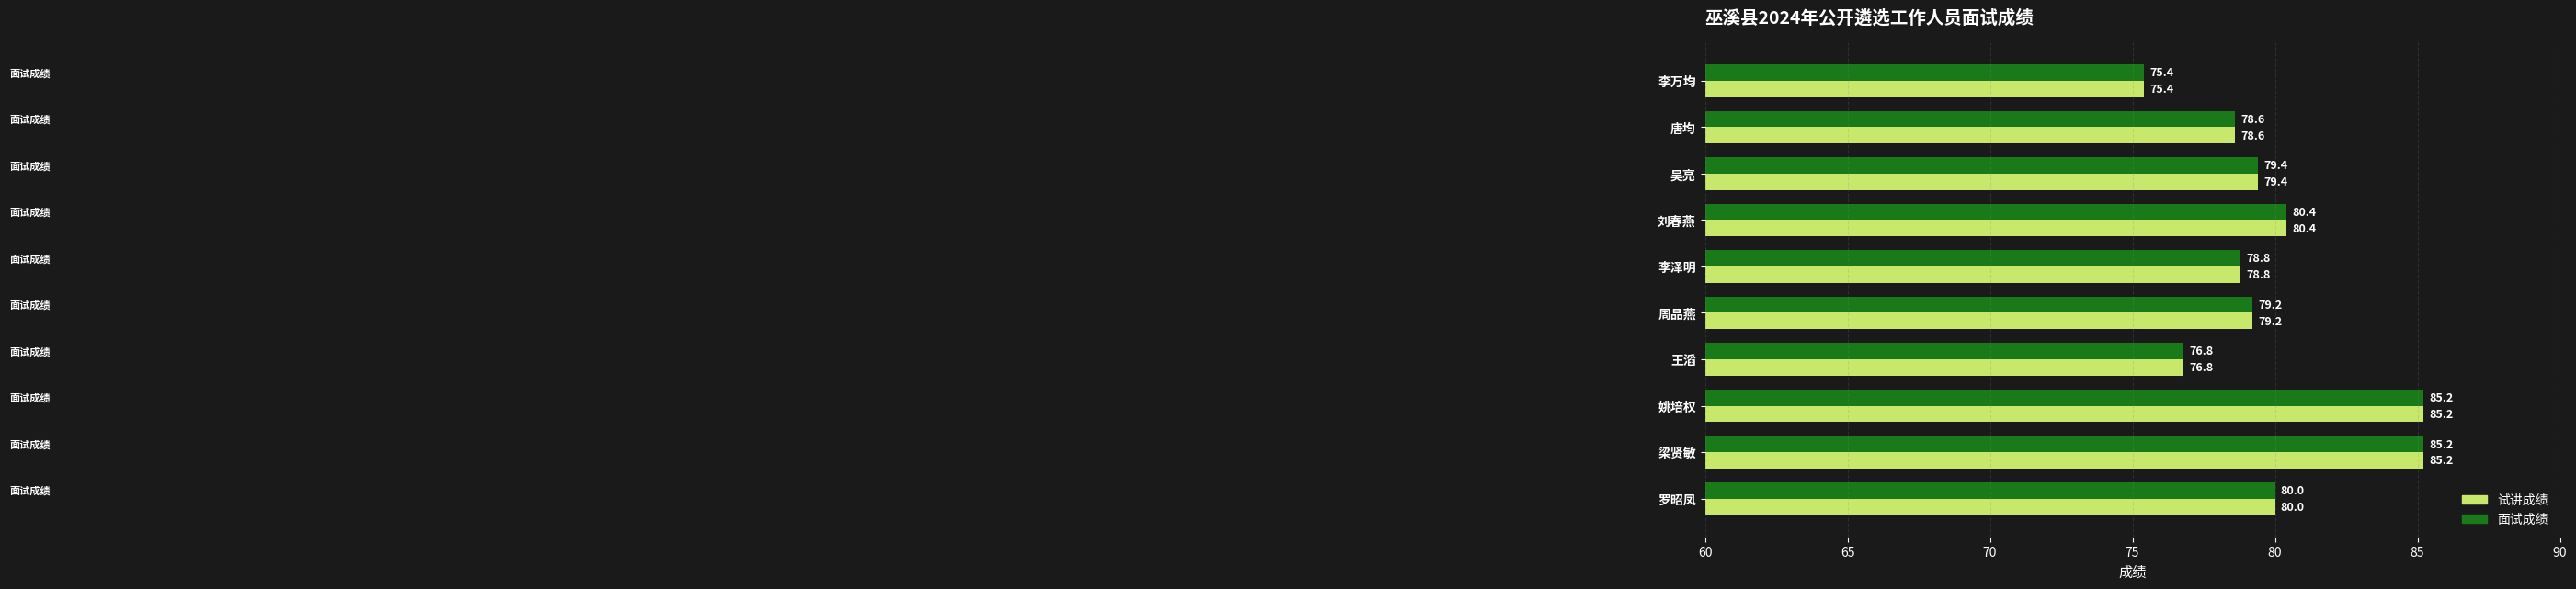

Which category has the lowest value in the 试讲成绩 series?

李万均